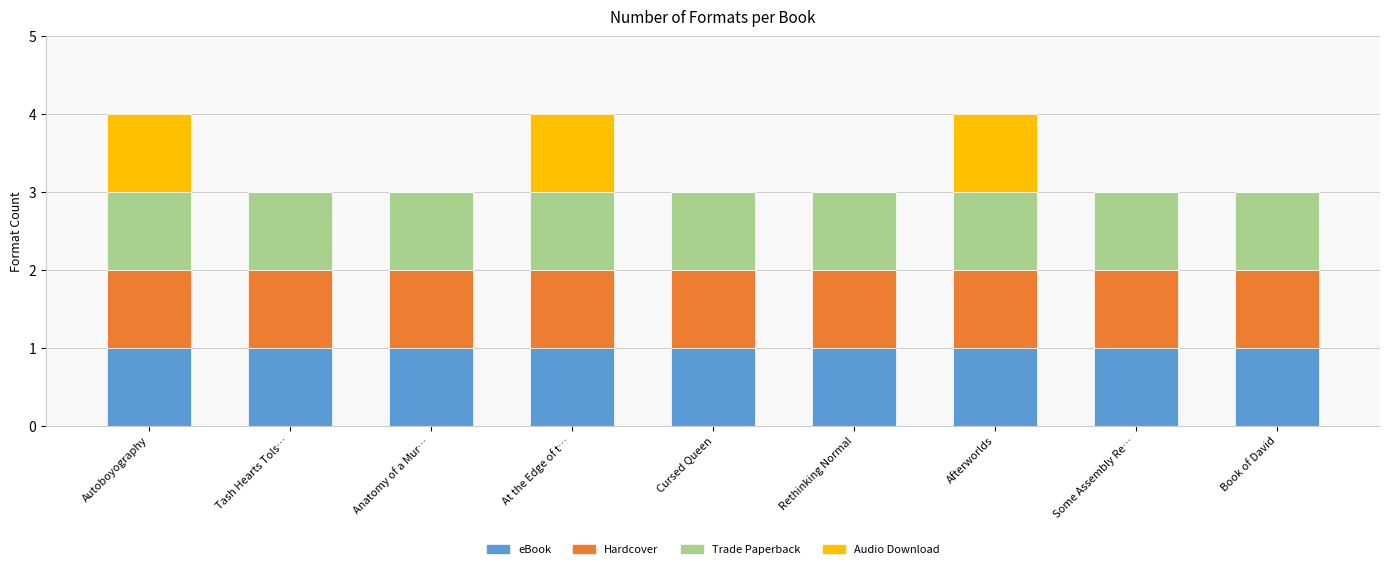

What are all the series names shown in the legend?

eBook, Hardcover, Trade Paperback, Audio Download